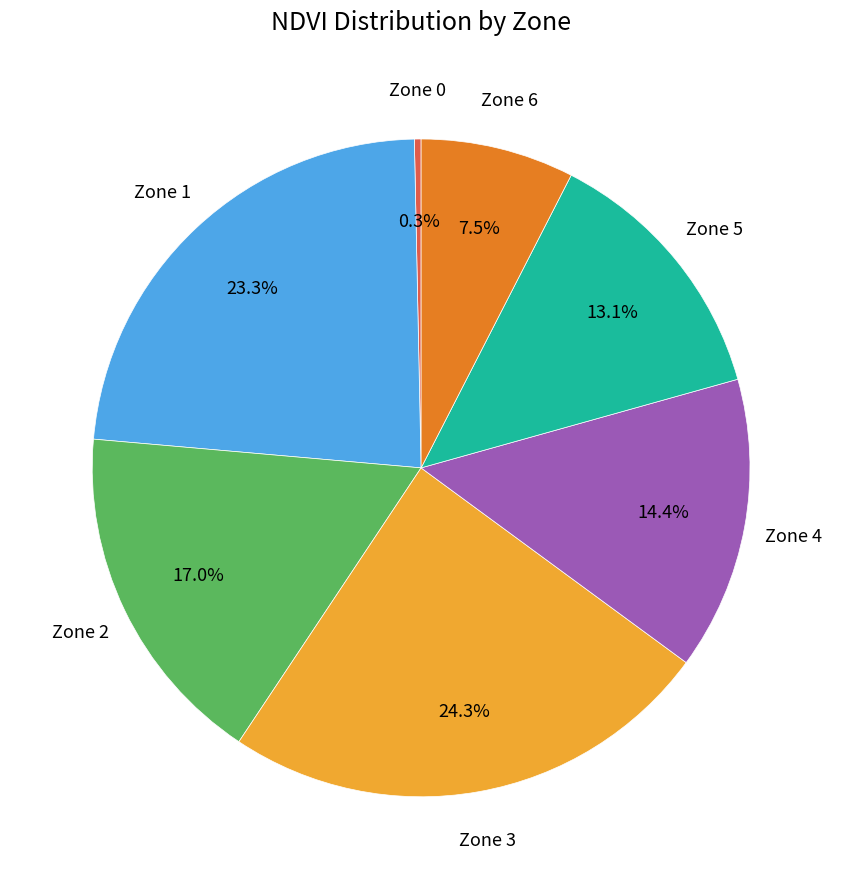

Rank the categories by value from lowest to highest.

Zone 0, Zone 6, Zone 5, Zone 4, Zone 2, Zone 1, Zone 3